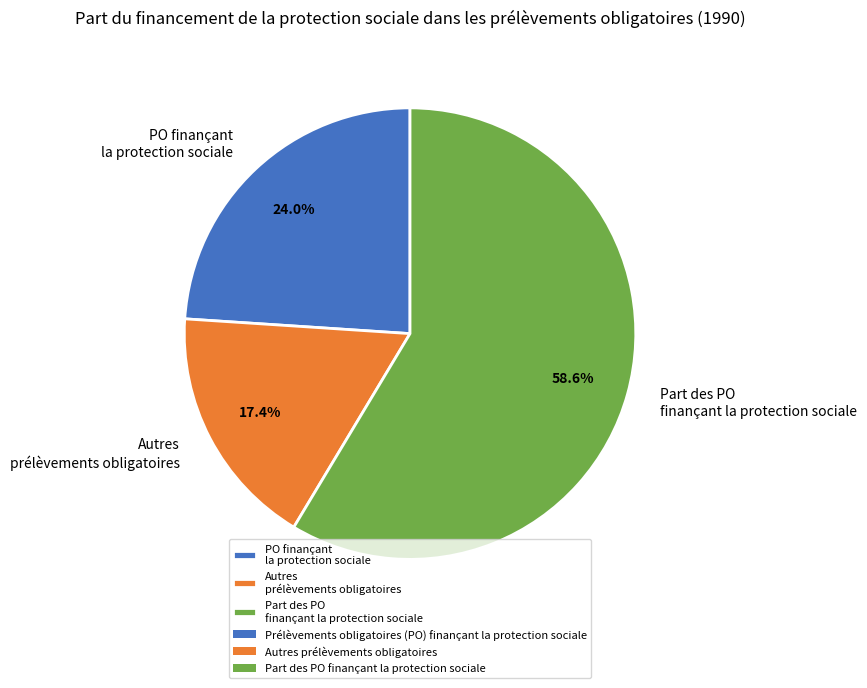

Which slice represents more than half of the pie?

Part des PO finançant la protection sociale